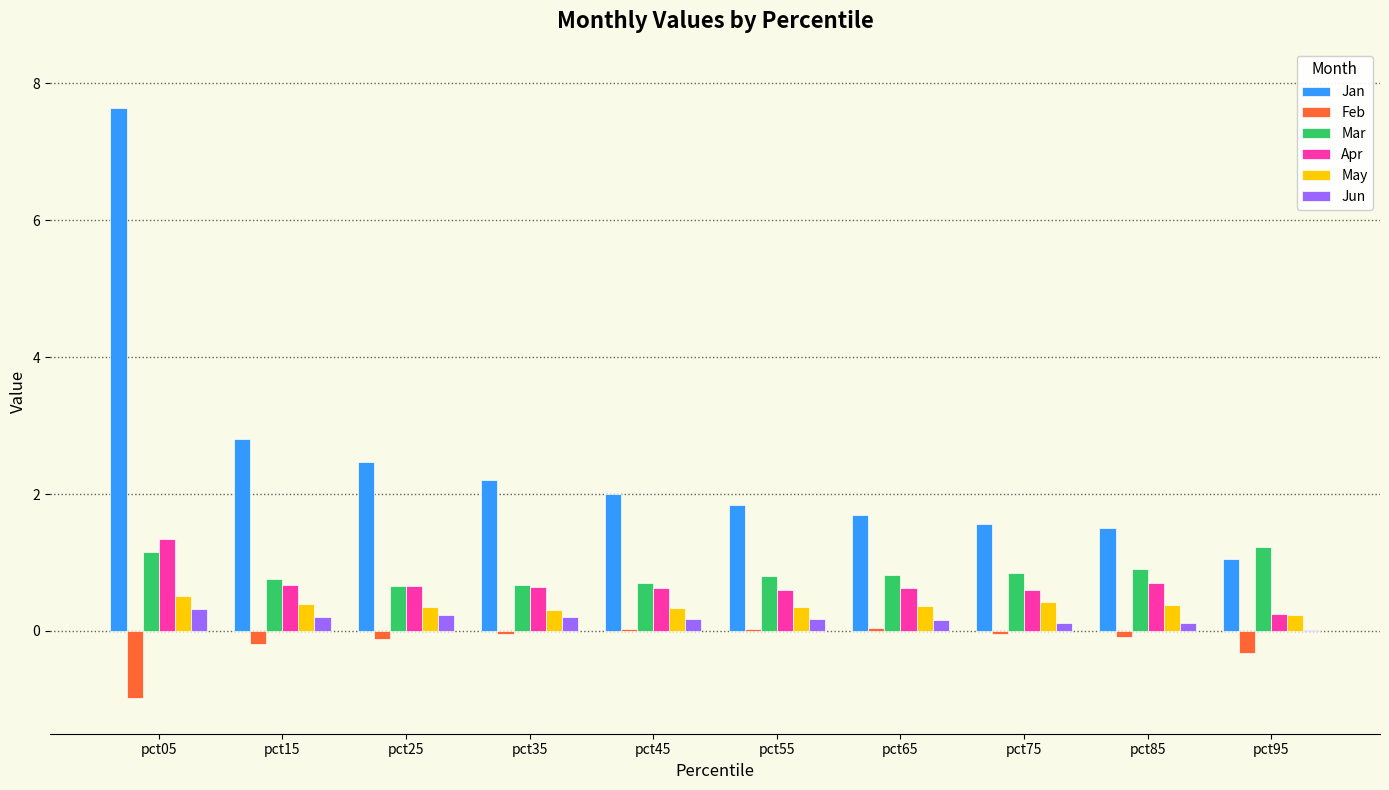

The Jan series shows 2.2 at pct35. True or false?

True